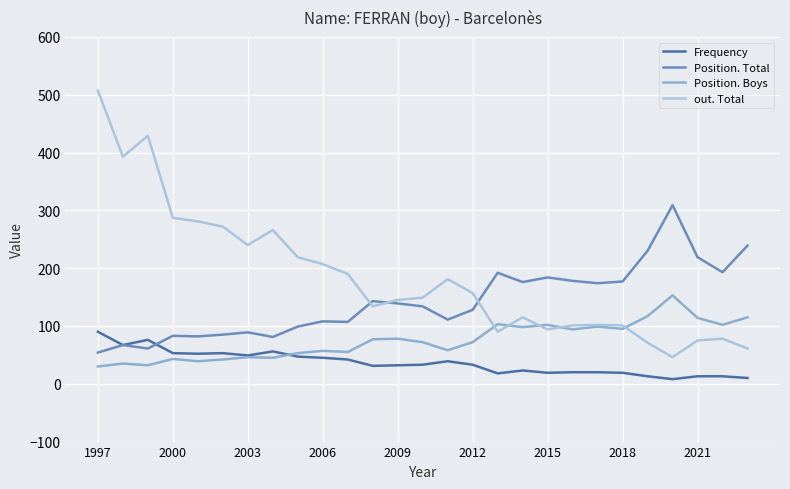

Which series has the largest total across all categories?

out. Total